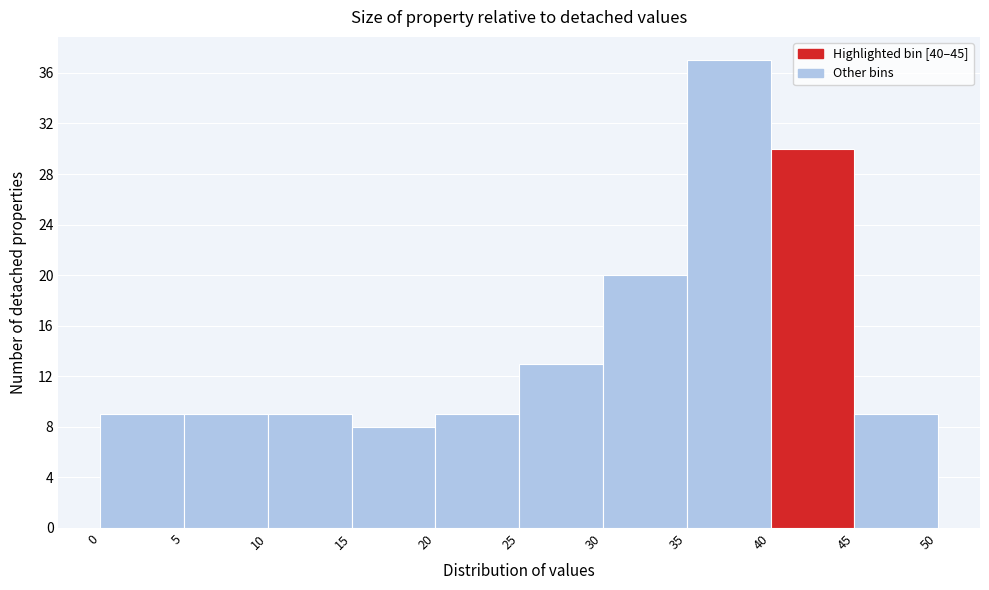

Reading left to right, transcribe this chart: for each bar, give the range it covers on the x-axis and its height. The values are not printed on the chart, so give them approximately, as read against the axis.

0 to 5: 9
5 to 10: 9
10 to 15: 9
15 to 20: 8
20 to 25: 9
25 to 30: 13
30 to 35: 20
35 to 40: 37
40 to 45: 30
45 to 50: 9